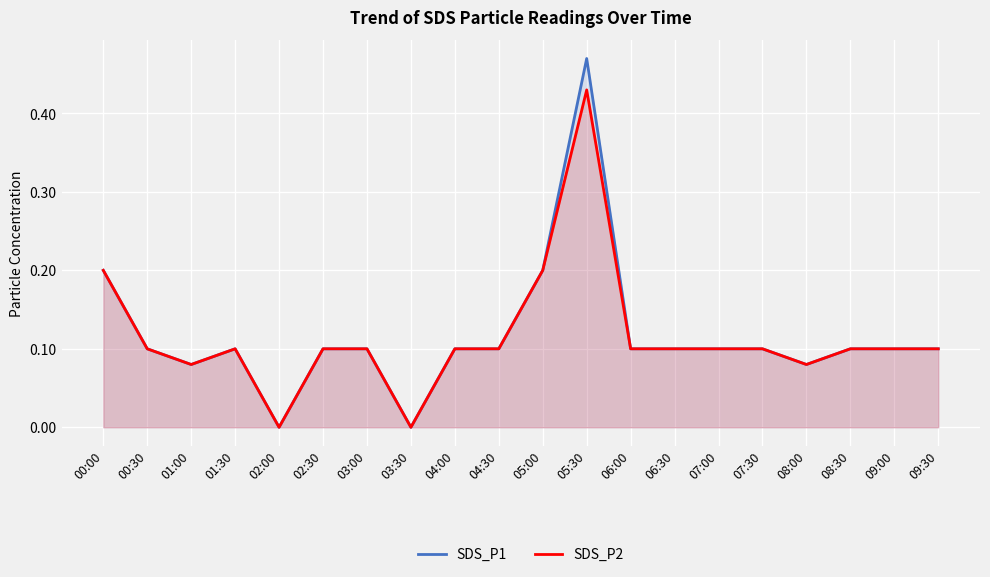

Which has a higher value, 07:30 or 00:30?

07:30